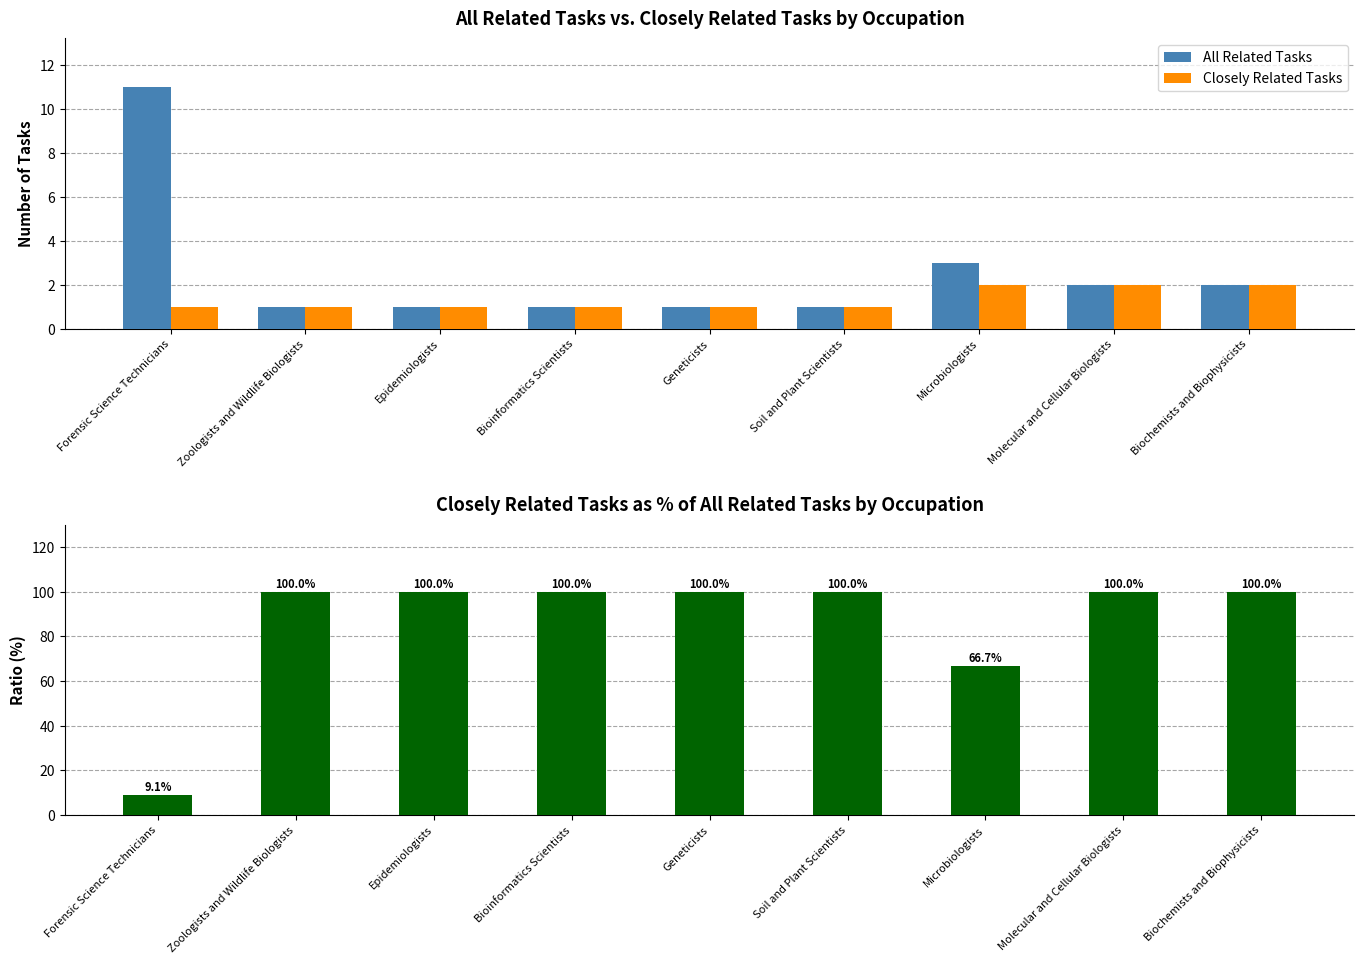

How many bars are there in total?

27